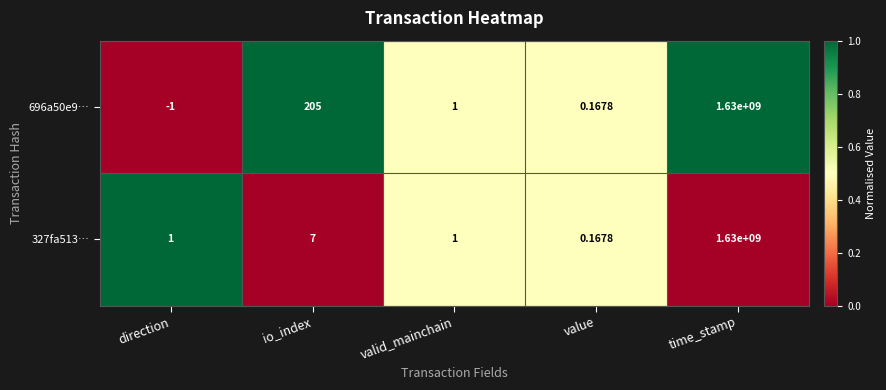

Which category has the highest value across all series?

time_stamp